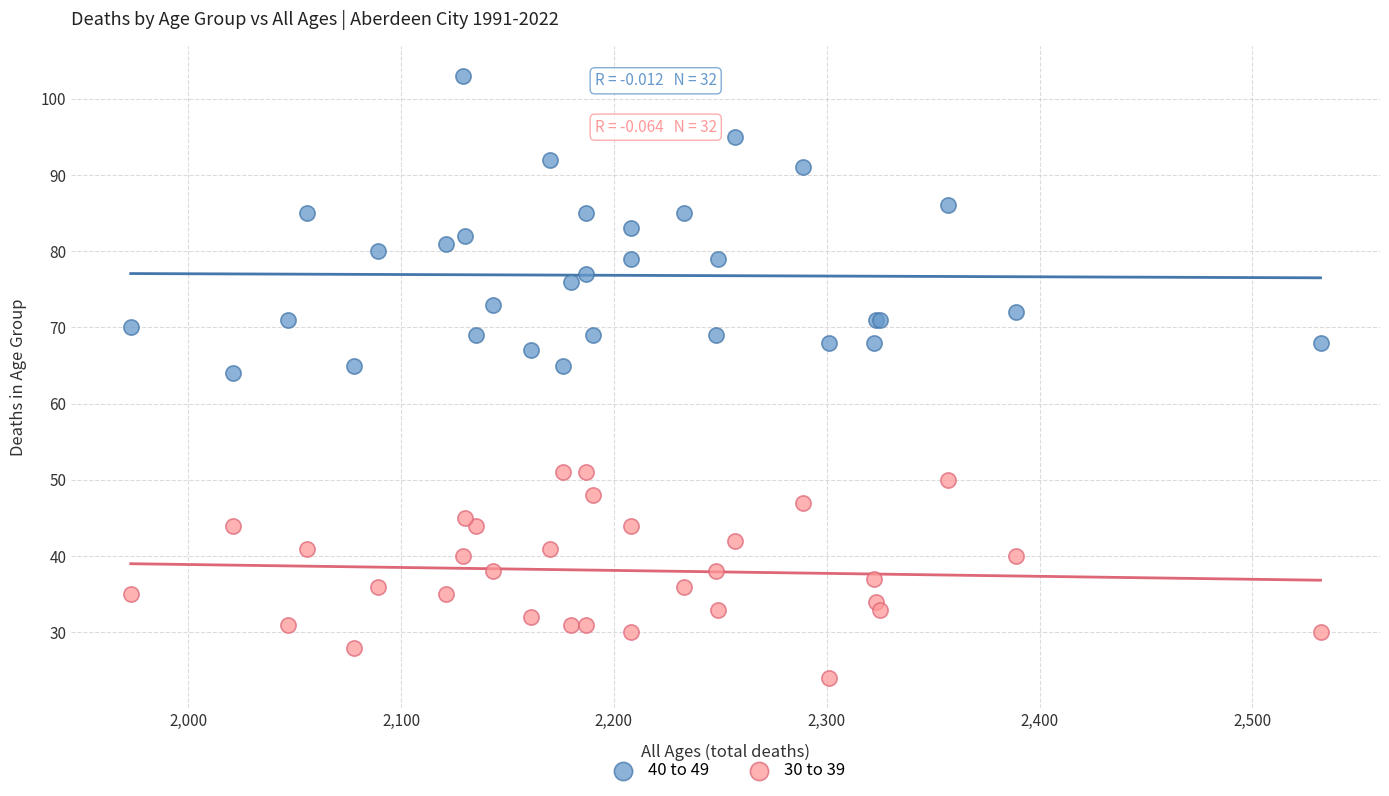

Which series reaches the maximum Y coordinate?

40 to 49